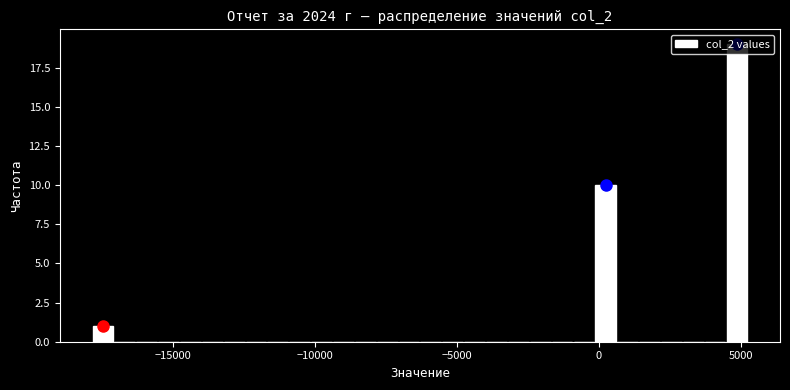

Read against the x-axis, roughly where is the centre of the tallest bar?

5000